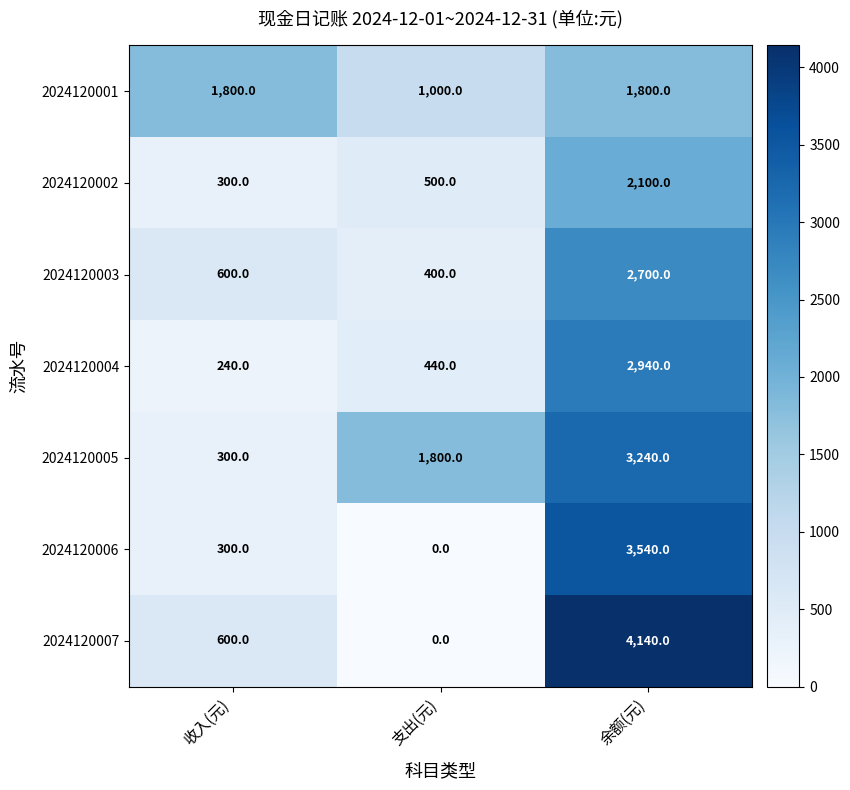

At how many categories does at least one series exceed 1676?

3